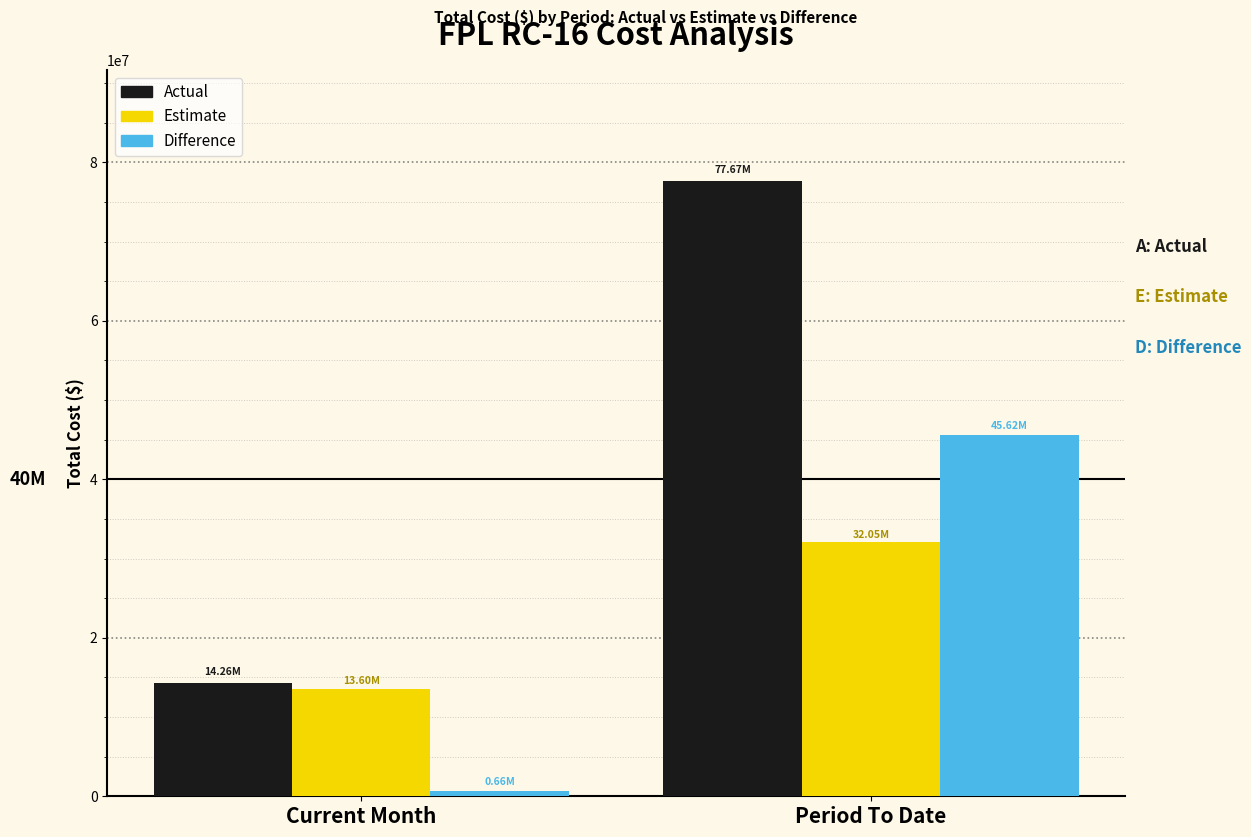

List the labels in order of Difference value, largest first.

Period To Date, Current Month